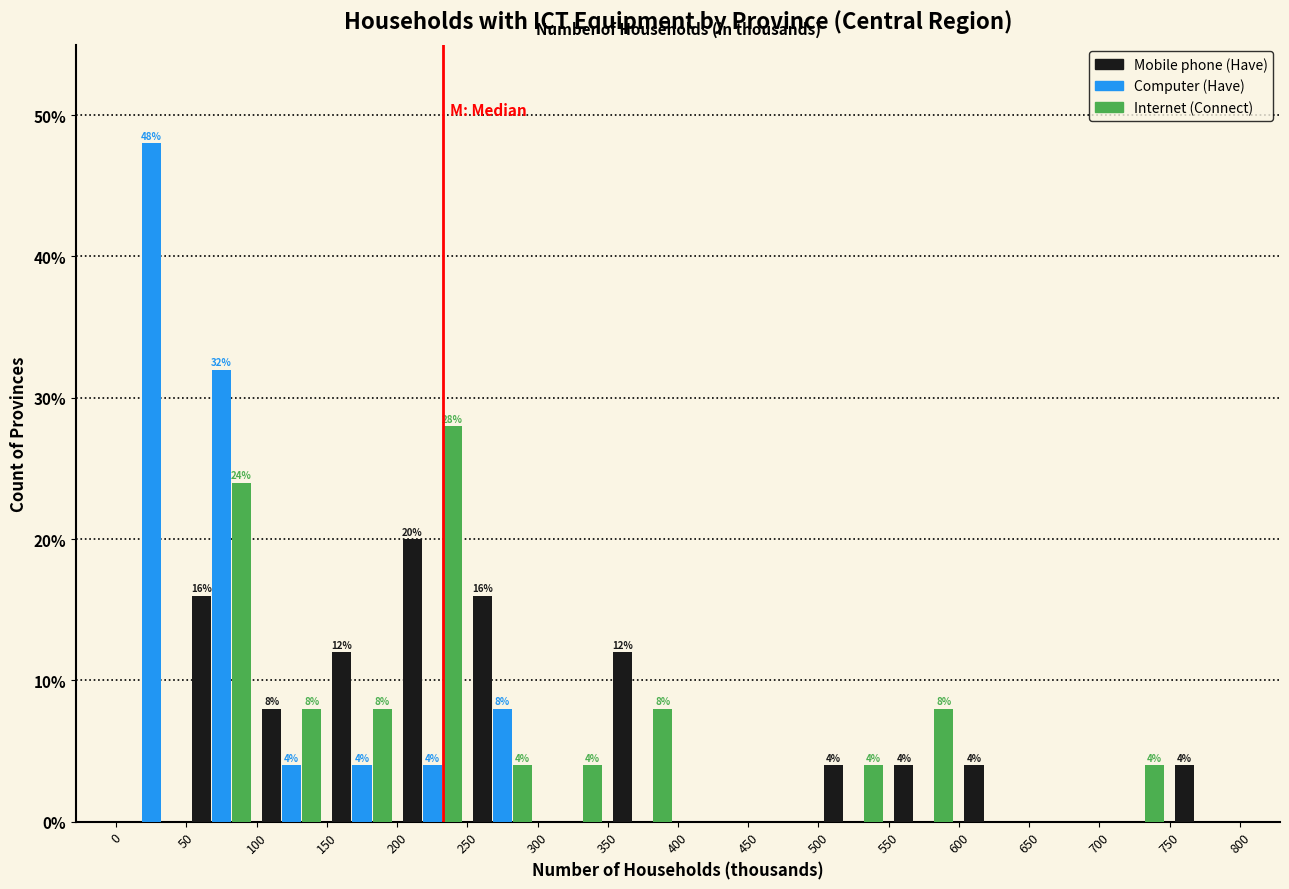

In the Mobile phone (Have) series, which range on the x-axis has the tallest bar?

200 to 250